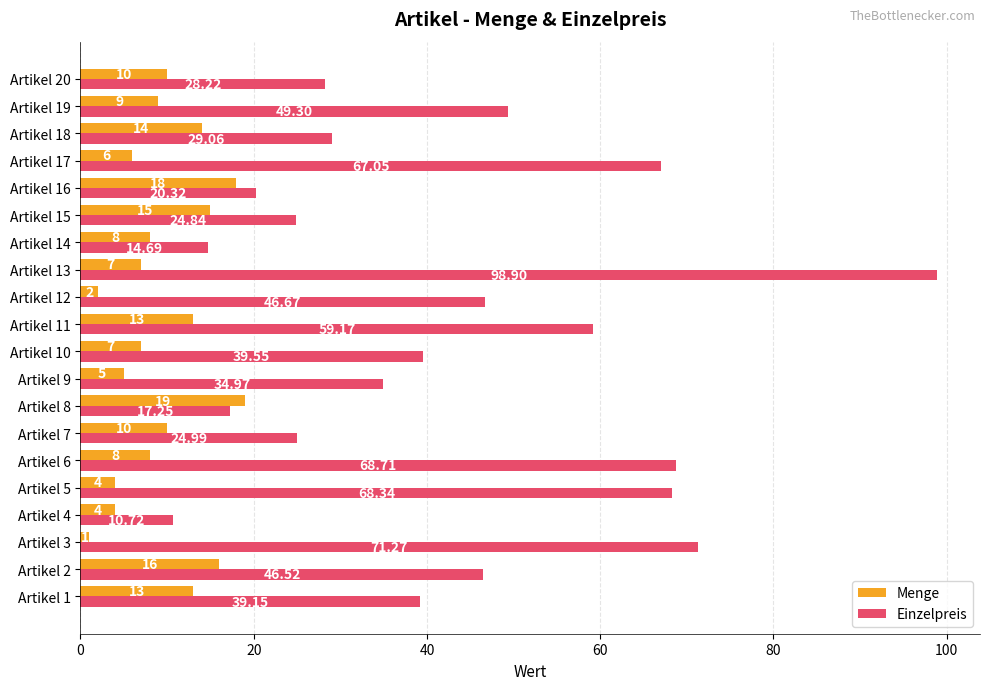

How many data points in Einzelpreis are above 39?

11